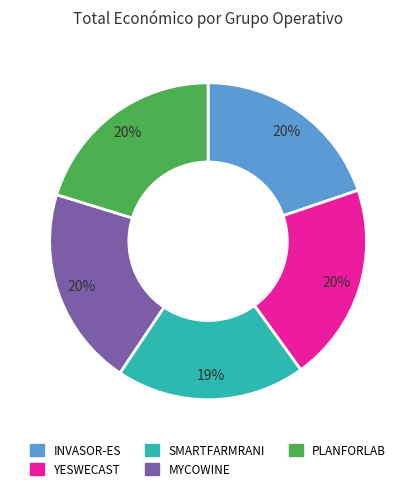

Is there a majority slice in this chart?

No